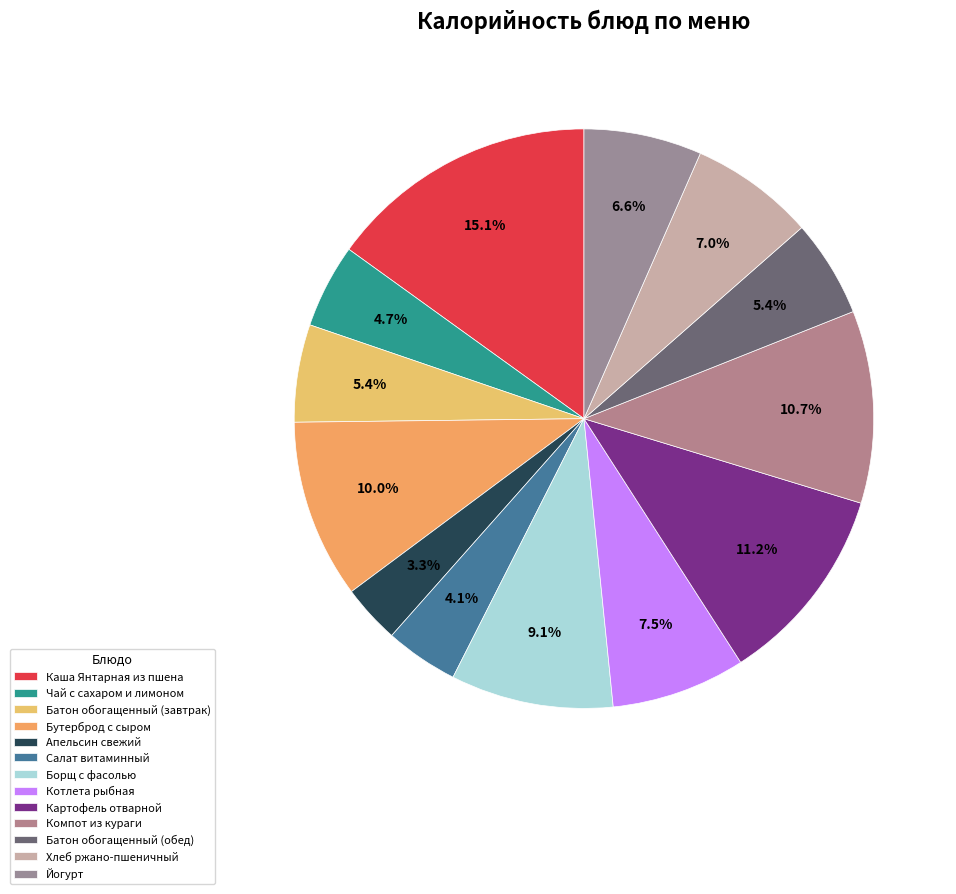

To the nearest percent, what is the average slice percentage?

8%